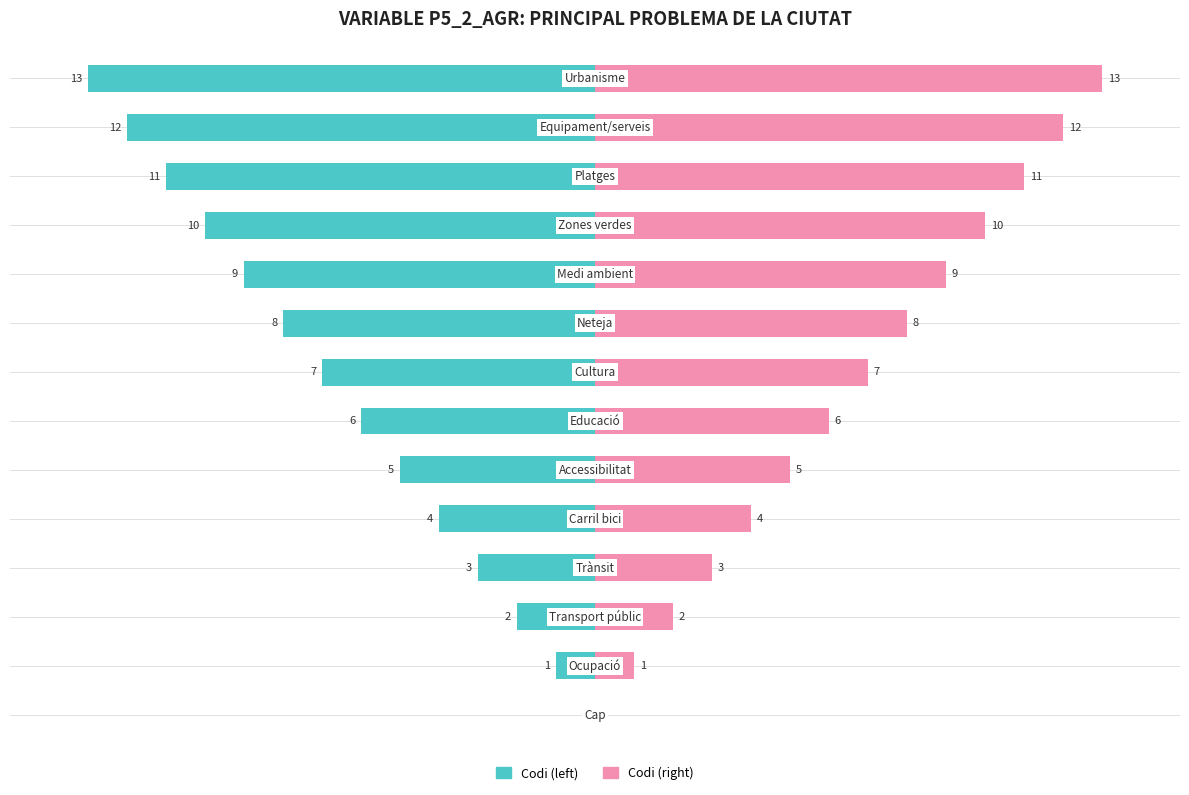

What is the approximate value of Codi (right) at 8, to the nearest 10?

10